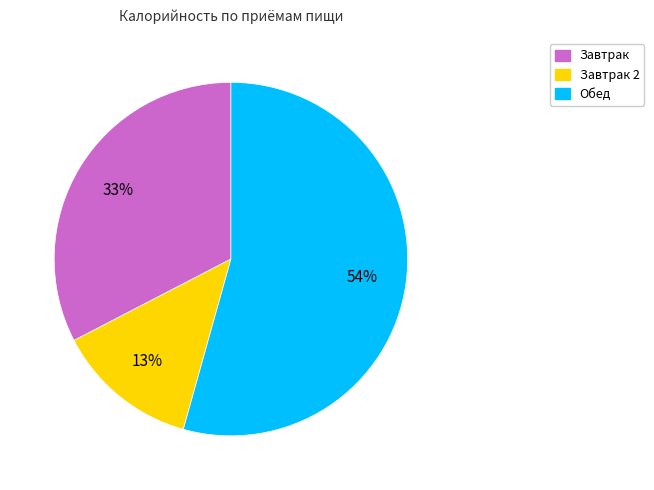

Is there any slice that represents more than half of the pie?

Yes